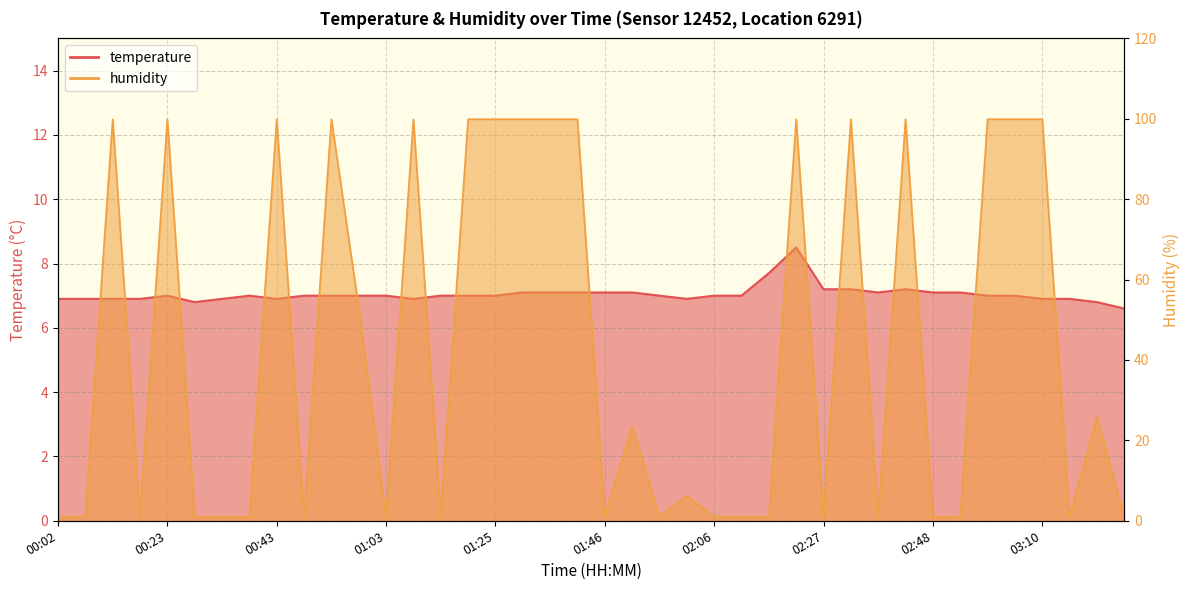

What is the label of the 7th point from the left?

00:33